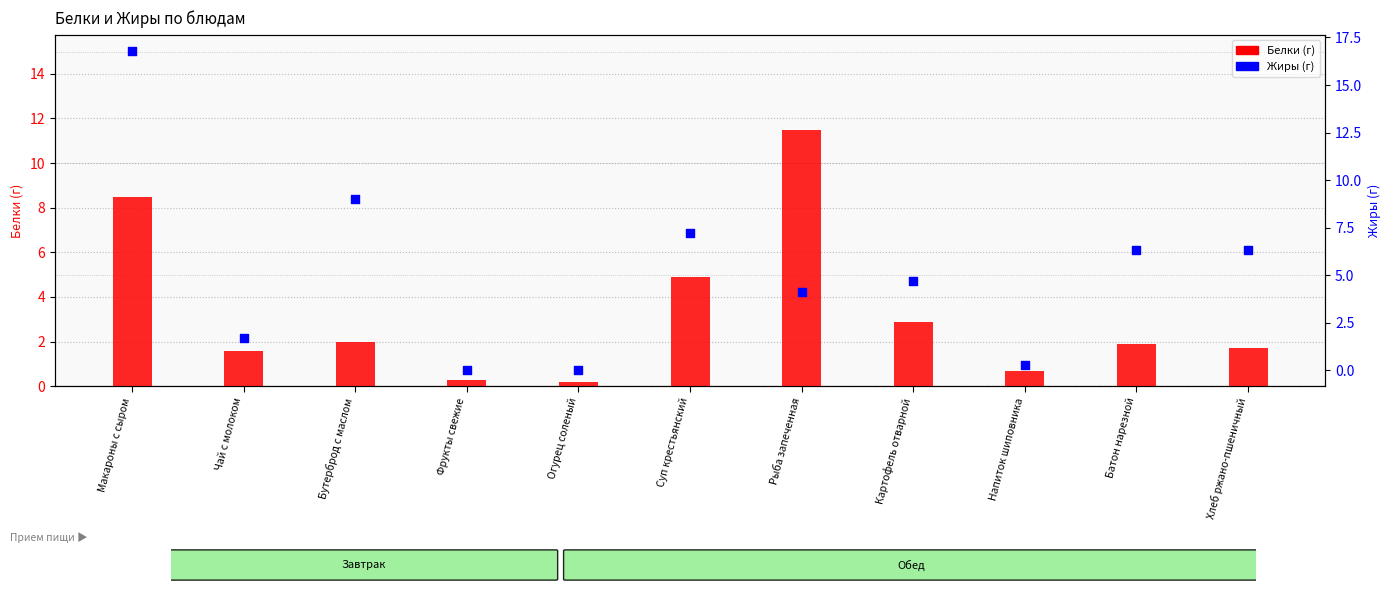

Which series reaches the maximum Y coordinate?

Жиры (г)